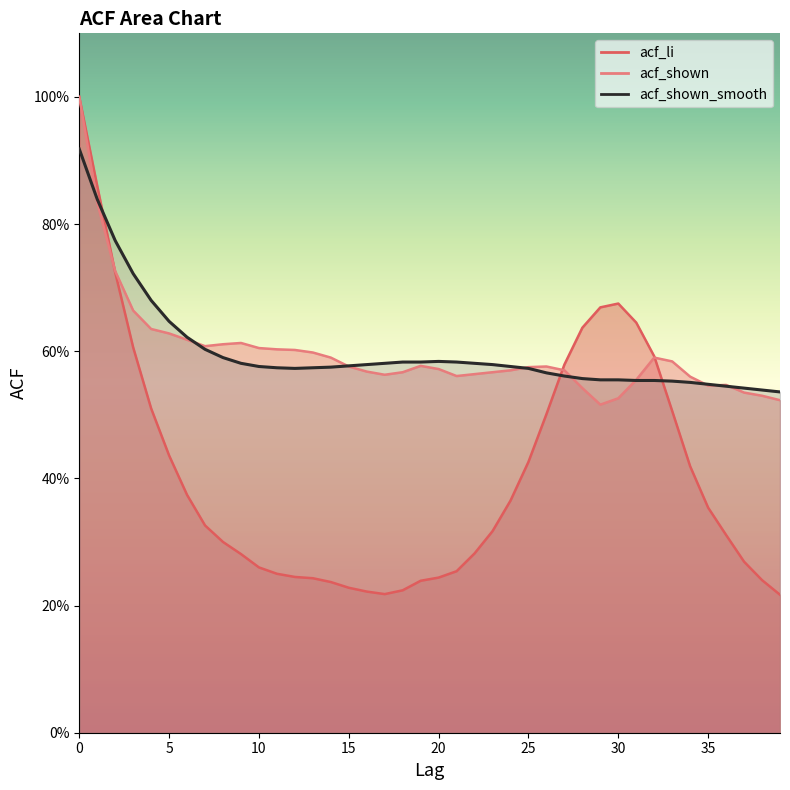

Reading right to left, what are all the values shown in this chart?

acf_li: 0.2	0.2	0.3	0.3	0.4	0.4	0.5	0.6	0.6	0.7	0.7	0.6	0.6	0.5	0.4	0.4	0.3	0.3	0.3	0.2	0.2	0.2	0.2	0.2	0.2	0.2	0.2	0.2	0.2	0.3	0.3	0.3	0.3	0.4	0.4	0.5	0.6	0.7	0.9	1.0
acf_shown: 0.5	0.5	0.5	0.5	0.5	0.6	0.6	0.6	0.6	0.5	0.5	0.5	0.6	0.6	0.6	0.6	0.6	0.6	0.6	0.6	0.6	0.6	0.6	0.6	0.6	0.6	0.6	0.6	0.6	0.6	0.6	0.6	0.6	0.6	0.6	0.6	0.7	0.7	0.8	1.0
acf_shown_smooth: 0.5	0.5	0.5	0.5	0.5	0.6	0.6	0.6	0.6	0.6	0.6	0.6	0.6	0.6	0.6	0.6	0.6	0.6	0.6	0.6	0.6	0.6	0.6	0.6	0.6	0.6	0.6	0.6	0.6	0.6	0.6	0.6	0.6	0.6	0.6	0.7	0.7	0.8	0.8	0.9